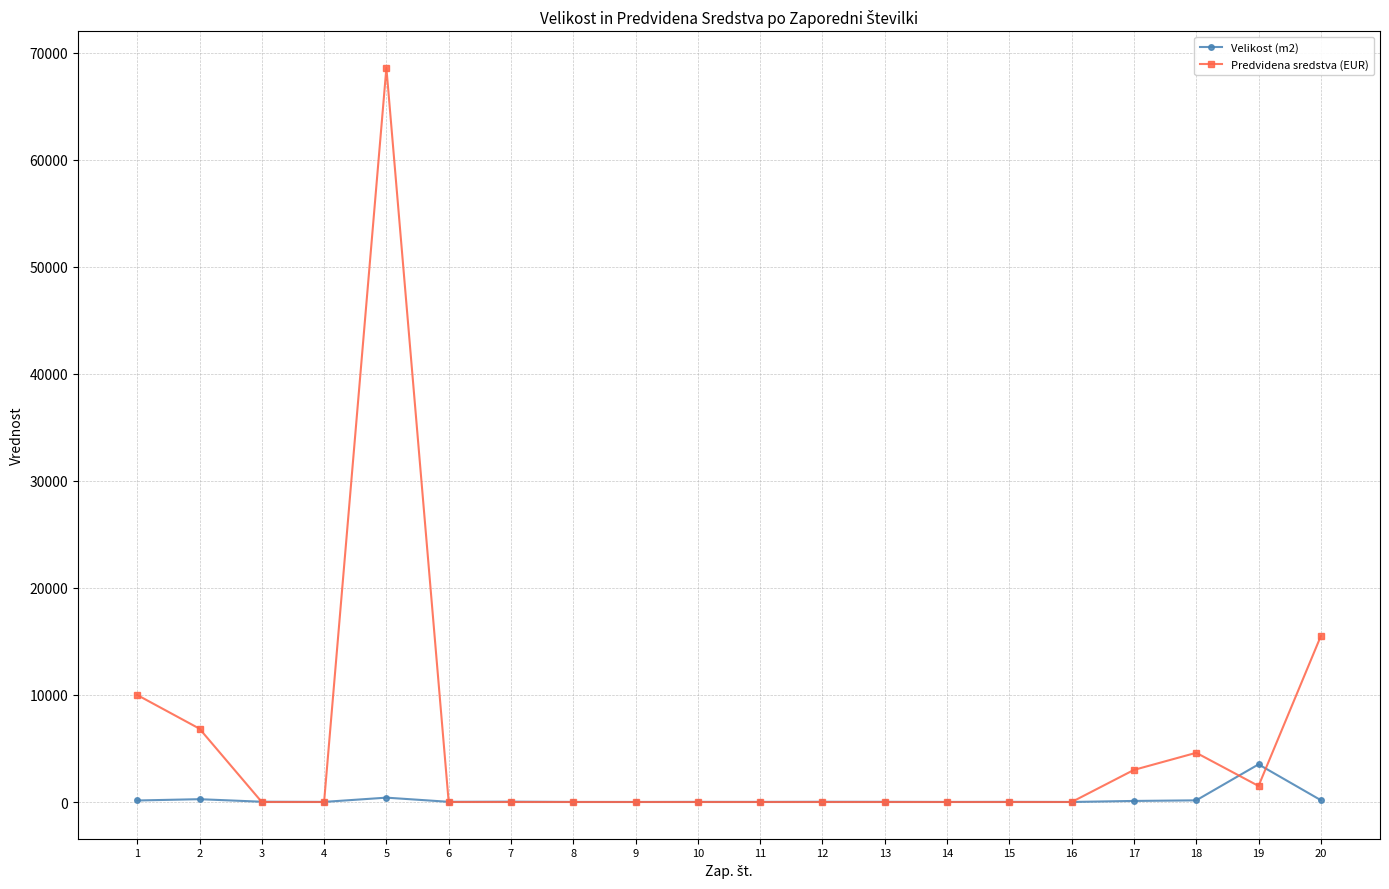

Does the chart display data point markers on the line(s)?

Yes